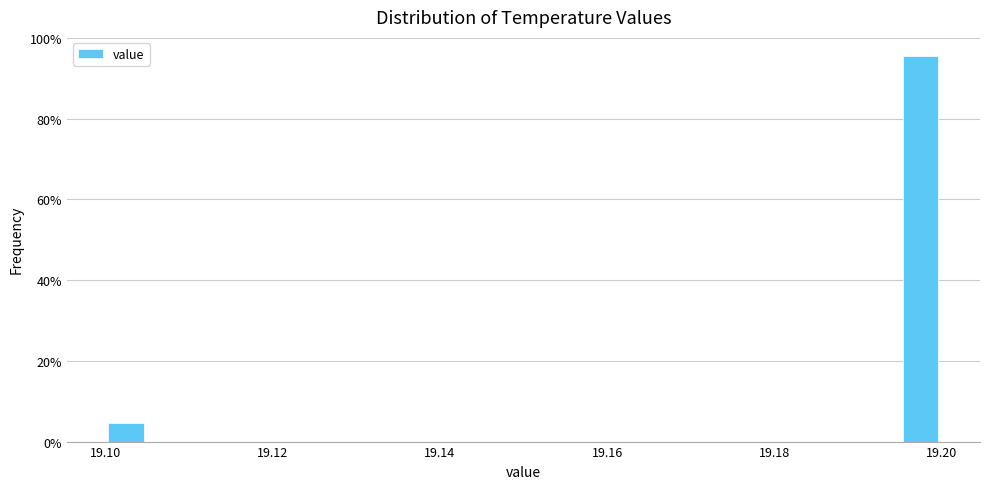

Read against the x-axis, roughly where is the centre of the tallest bar?

19.198